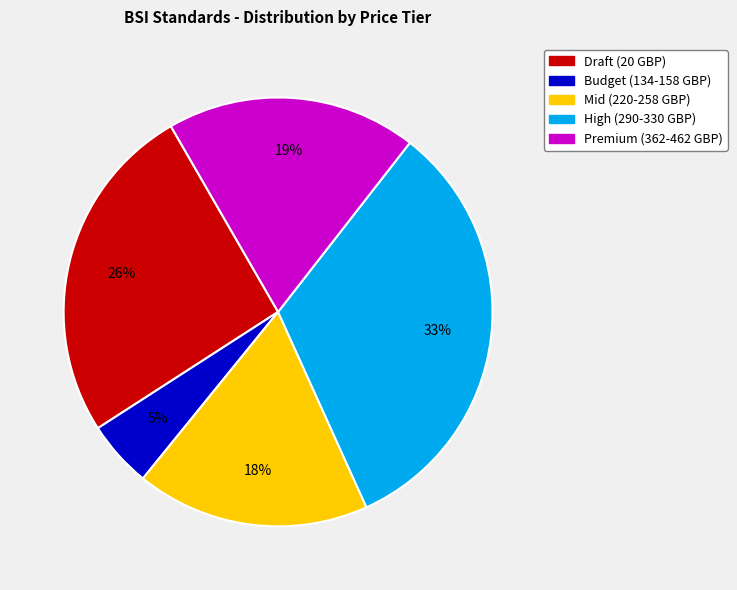

Does any single category account for the majority?

No